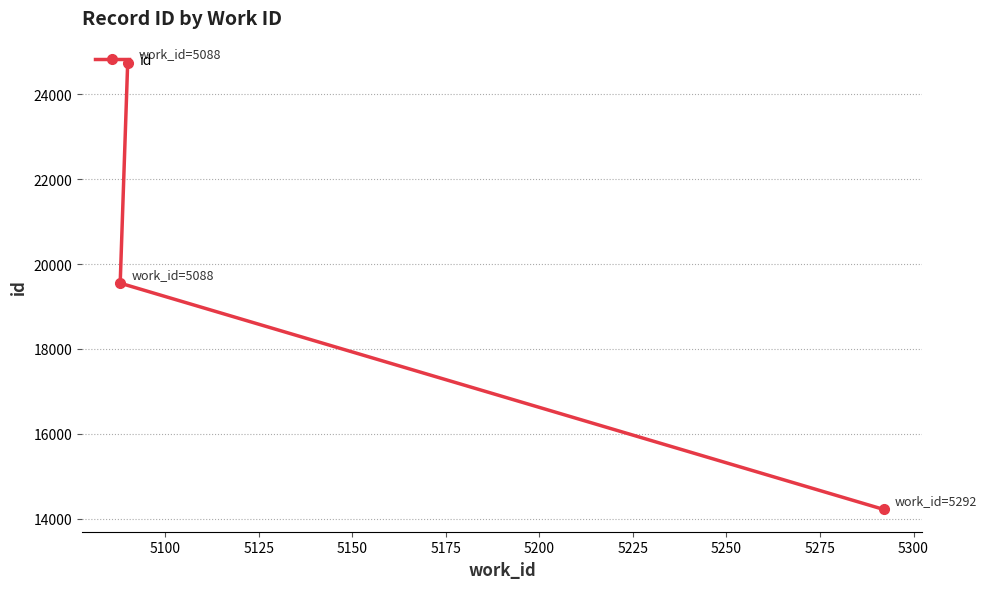

What is the difference between the maximum and second lowest values?

5189